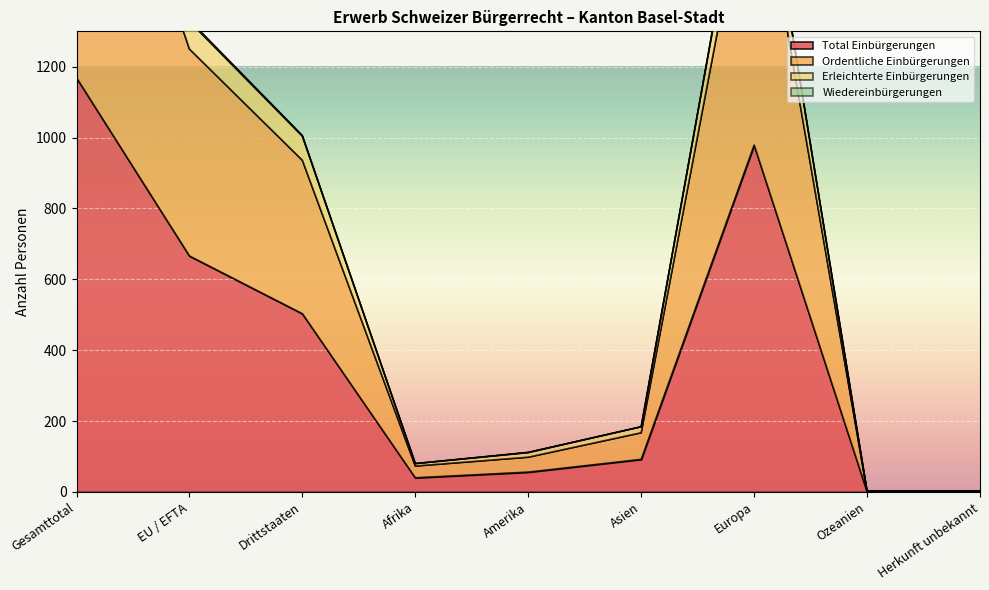

The Total Einbürgerungen series shows 849 at Drittstaaten. True or false?

False